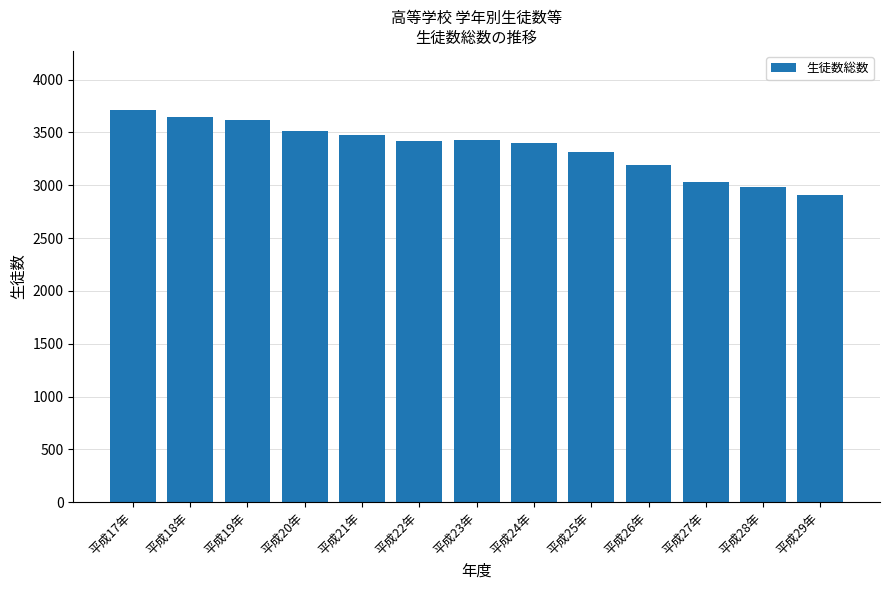

What is the difference between the second highest and minimum values?

736